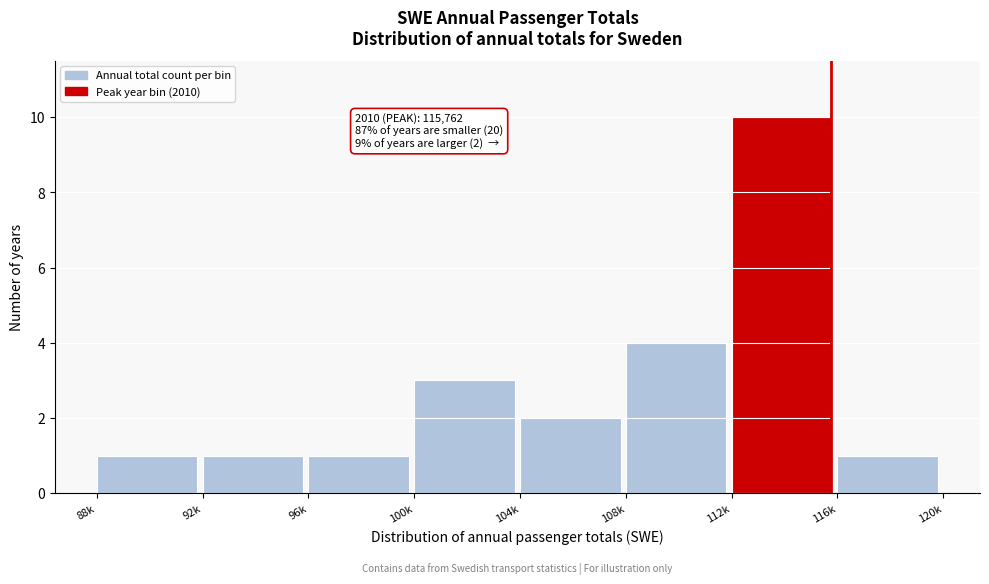

Reading left to right, transcribe all the data shown in this chart.

1	1	1	3	2	4	10	1